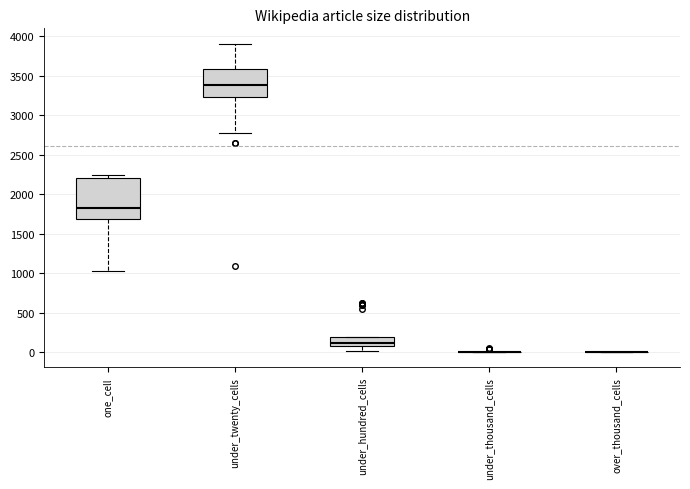

Where does the upper whisker of the box for under_twenty_cells end on the y-axis? The values are not printed on the chart, so give them approximately, as read against the axis.

3900